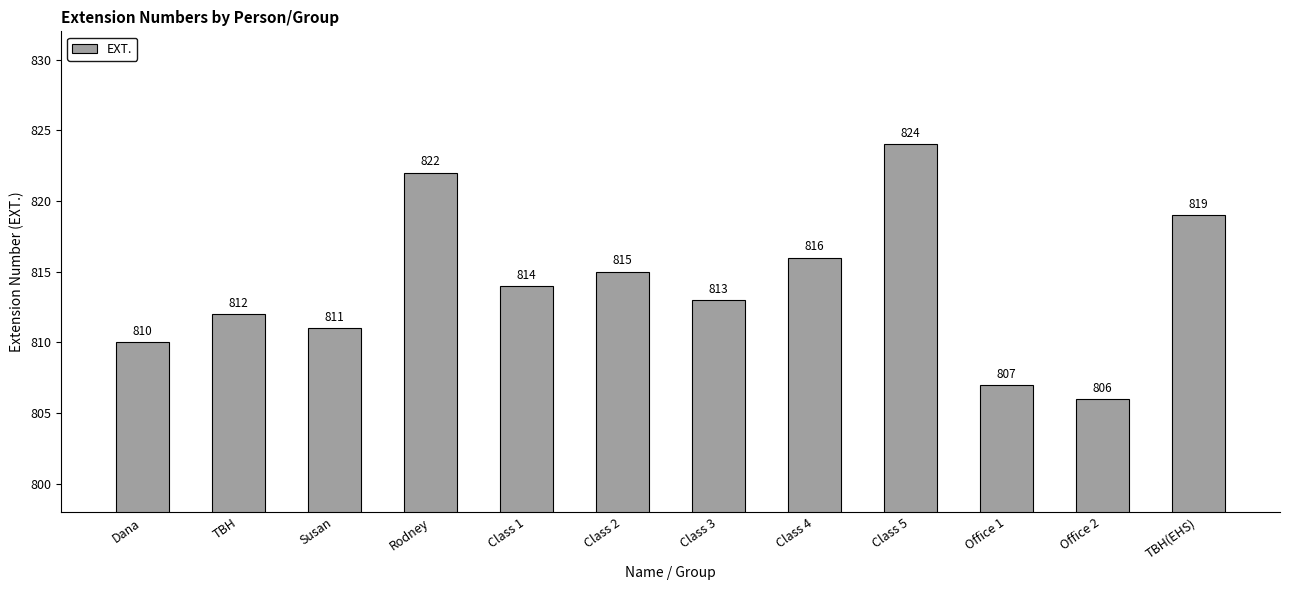

How many data points does each series have?

12